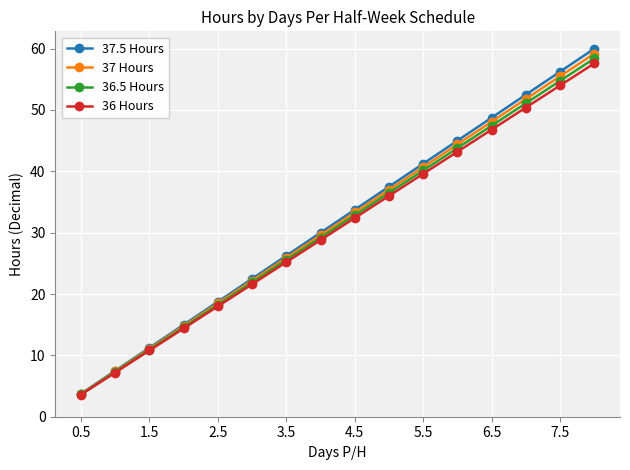

What is the lowest value of the 37.5 Hours series?

3.8